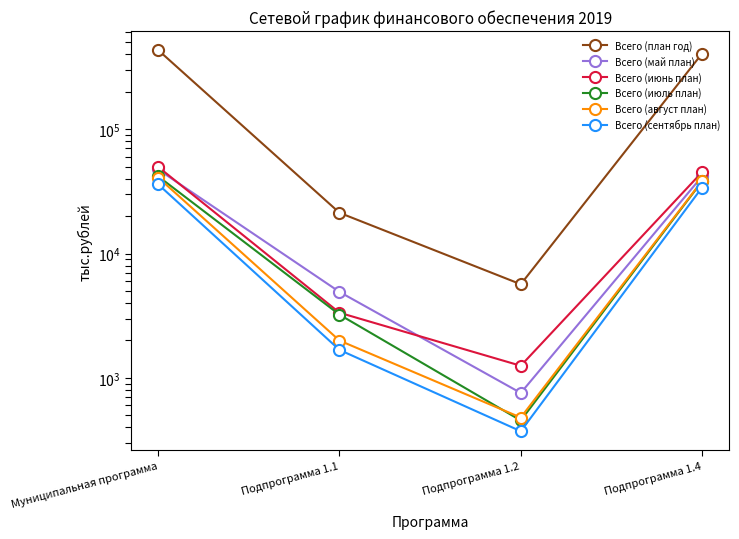

At how many categories does at least one series exceed 73652?

2